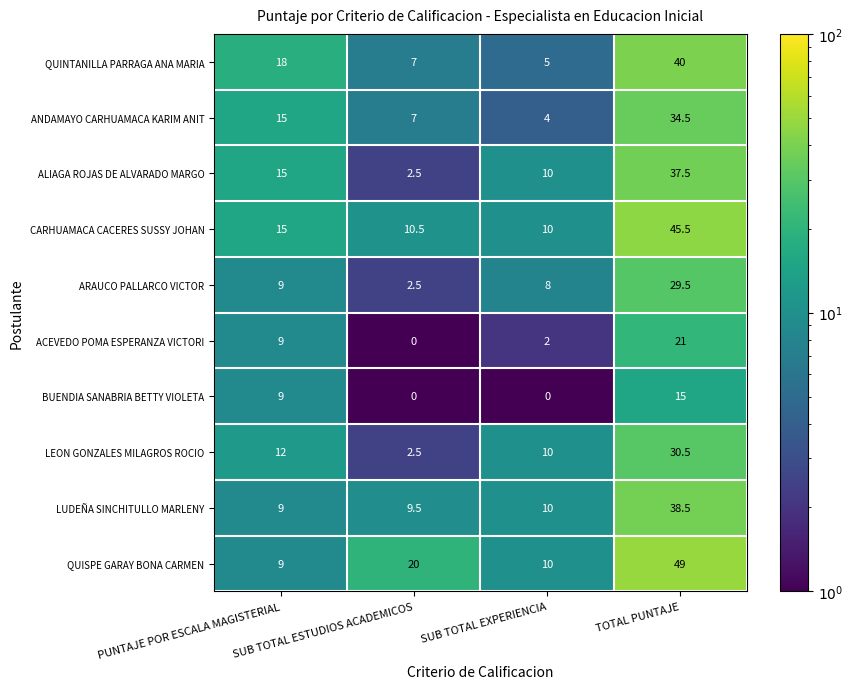

What value does the ACEVEDO POMA ESPERANZA VICTORI series have at TOTAL PUNTAJE?

21.0